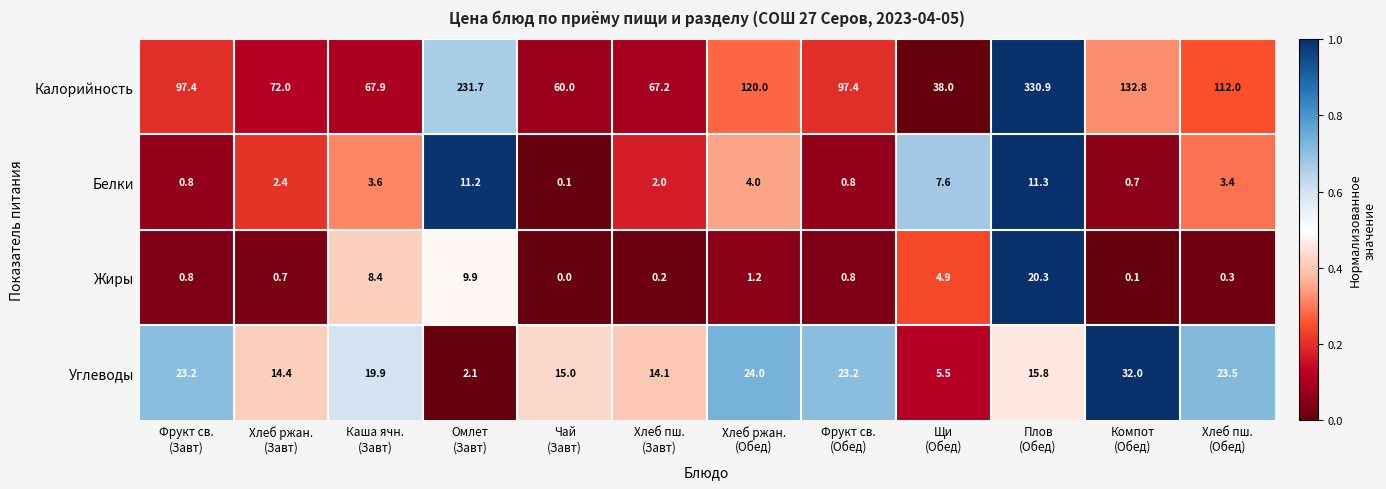

What is the highest value of the Калорийность series?

330.9